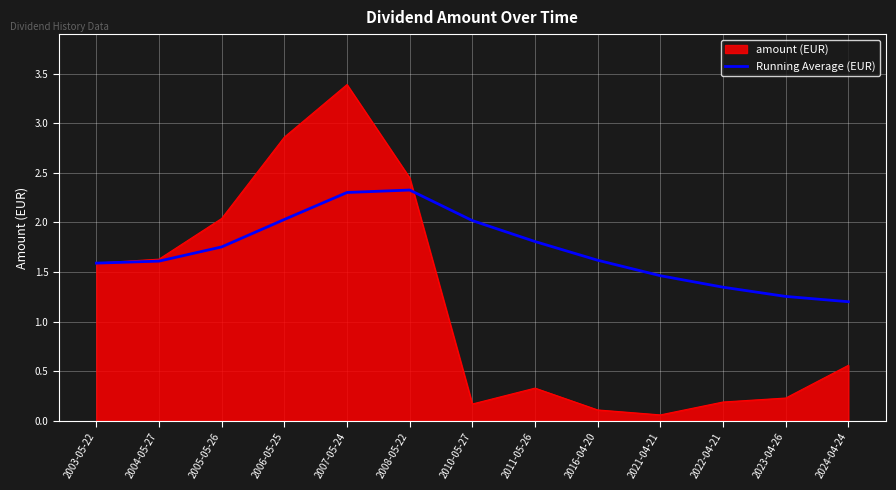

What position from the right is 2005-05-26?

11